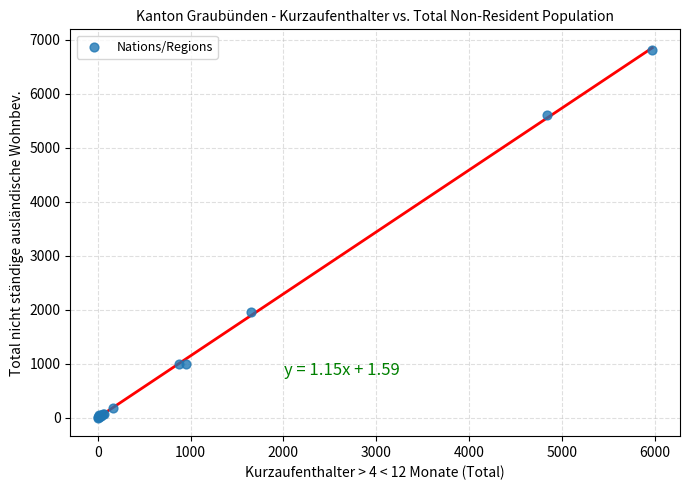

What Y value in the scatter plot is closest to 3405?

1963